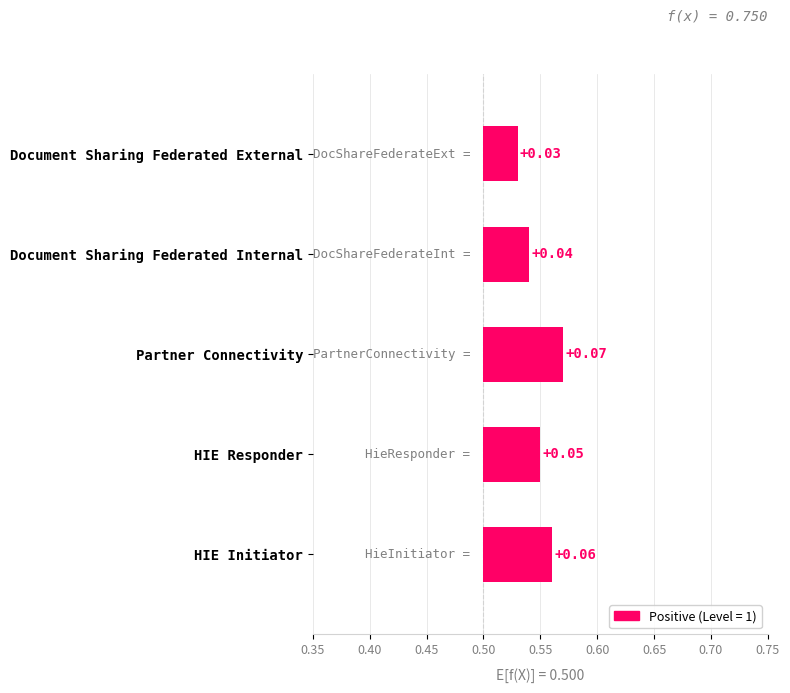

Reading left to right, extract all data points from this chart.

0.1	0.1	0.1	0.0	0.0